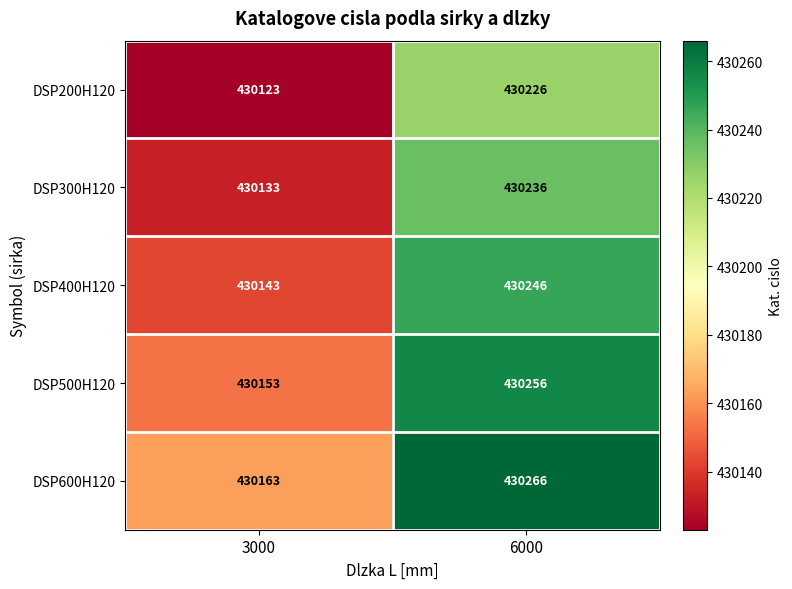

Reading right to left, list all the values displayed in this chart.

DSP200H120: 430226	430123
DSP300H120: 430236	430133
DSP400H120: 430246	430143
DSP500H120: 430256	430153
DSP600H120: 430266	430163